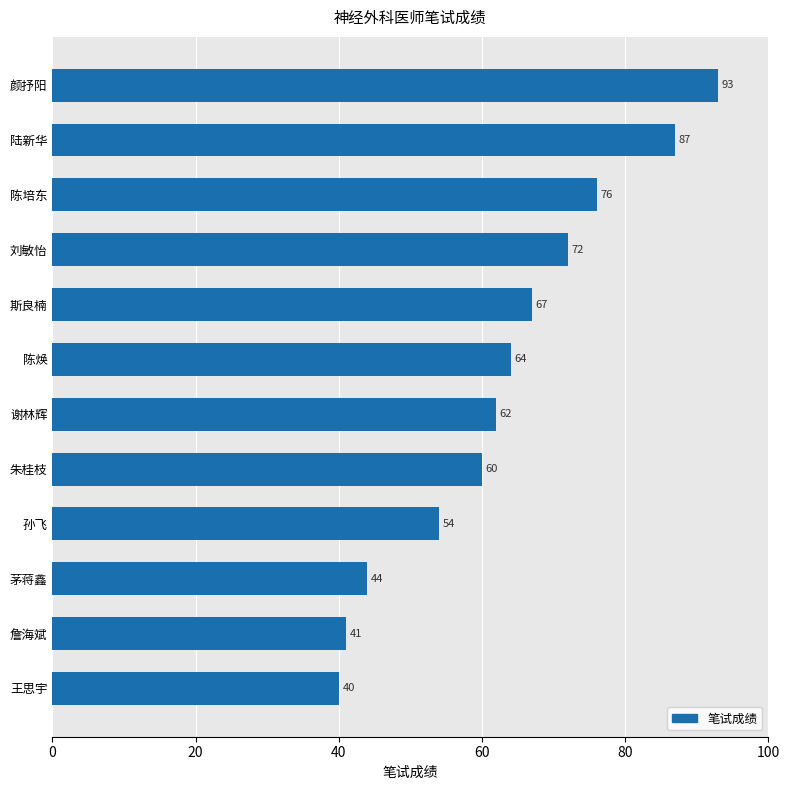

What is the greatest value displayed?

93